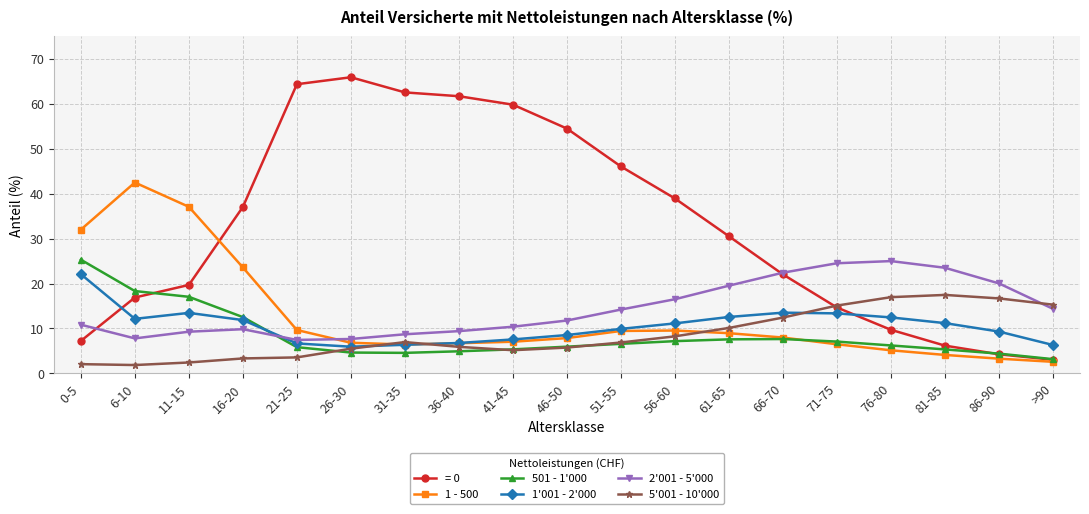

What is the smallest value displayed?

1.9